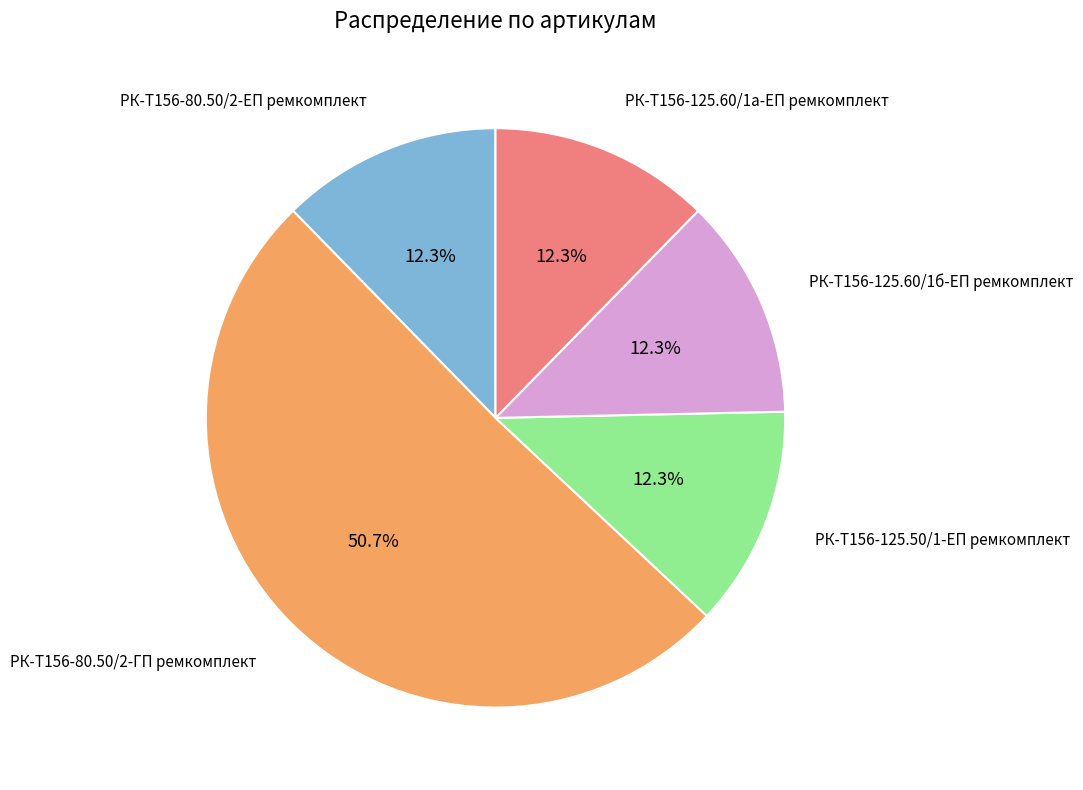

What is the ratio of the value at РК-Т156-80.50/2-ГП ремкомплект to the value at РК-Т156-125.60/1б-ЕП ремкомплект?

4.1